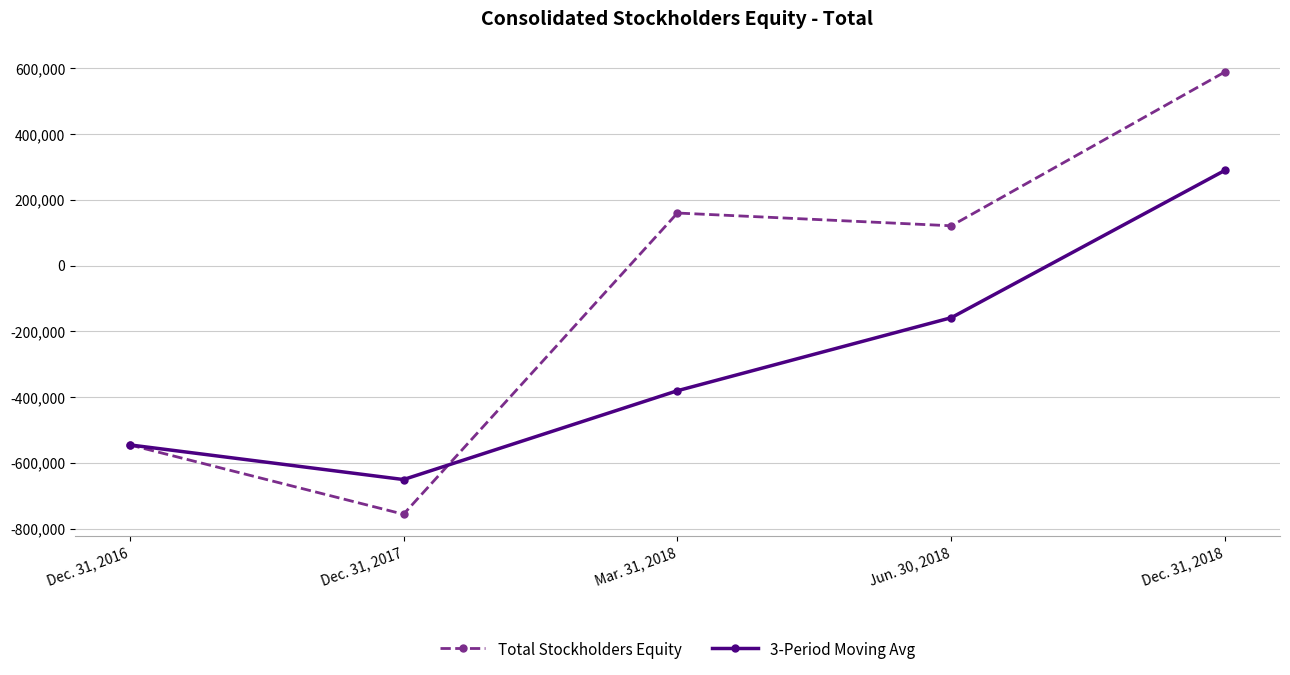

How many data points in Total Stockholders Equity are less than 121169?

2